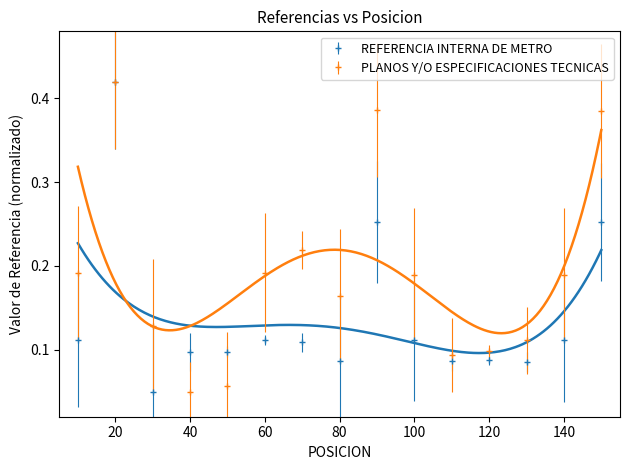

True or false: REFERENCIA INTERNA DE METRO has a value of 0.0 at 30.

False